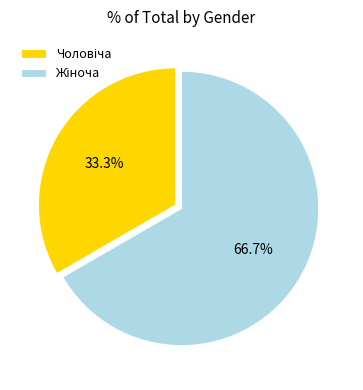

What is the largest slice in the pie chart?

Жіноча